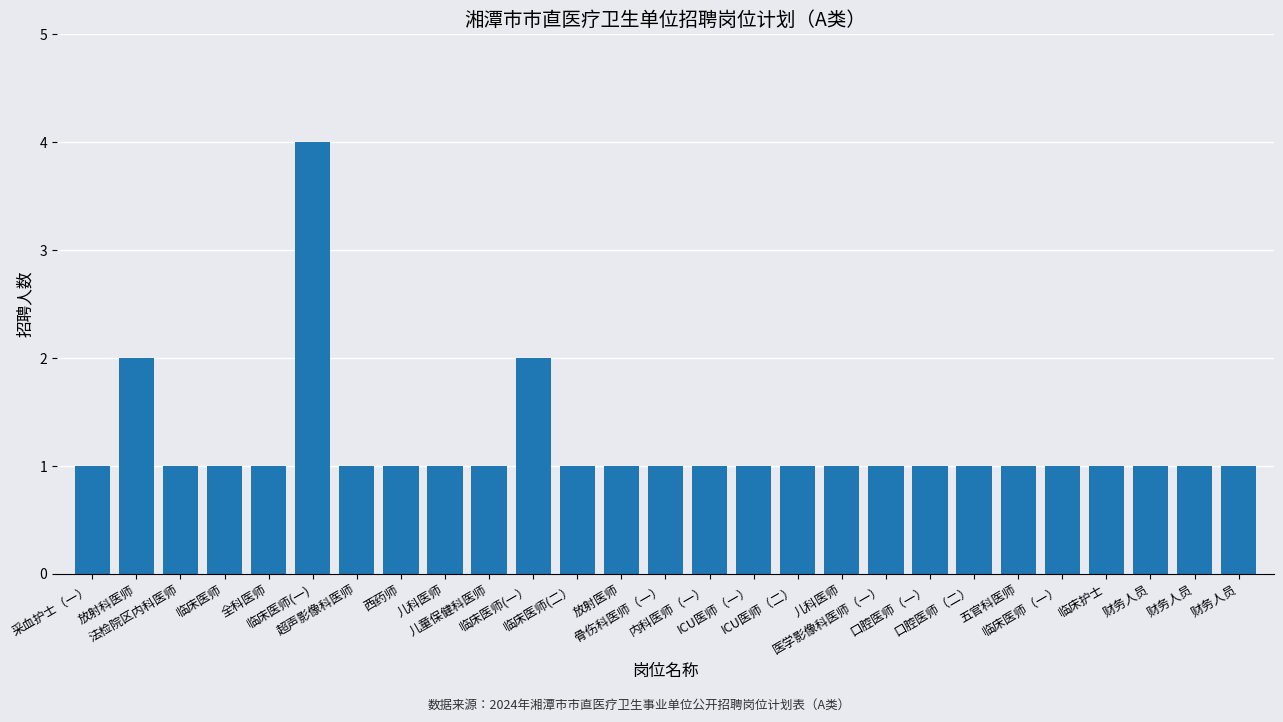

What is the maximum value shown in the chart?

4